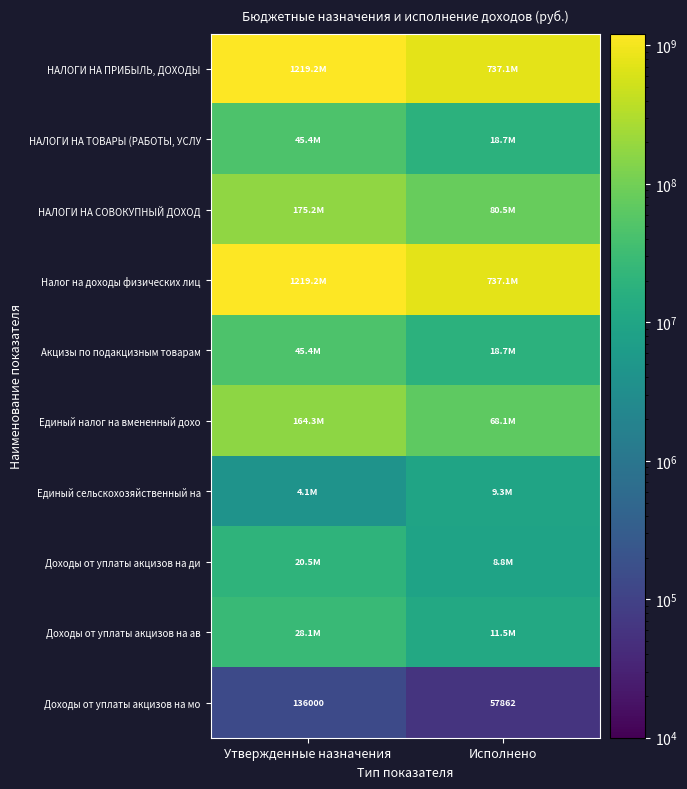

The Налог на доходы физических лиц series shows 509074539.6 at Исполнено. True or false?

False